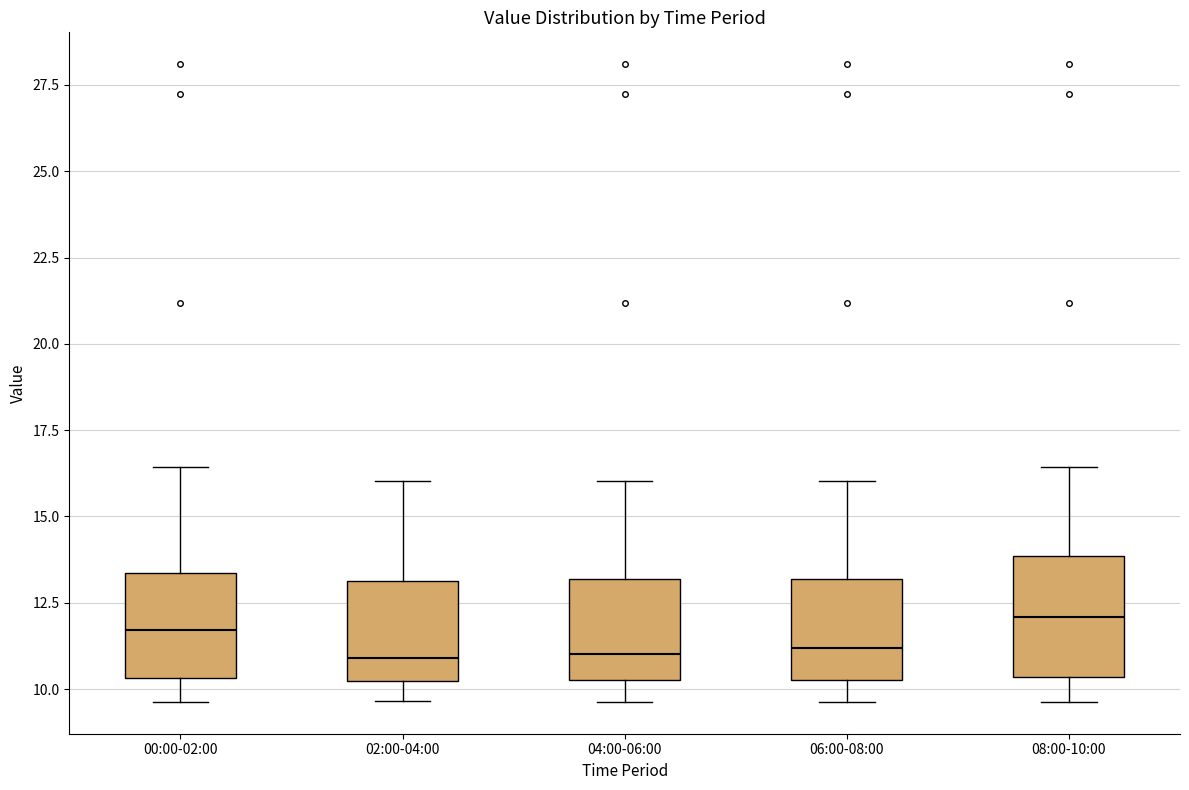

Reading left to right, read every box against the y-axis: the position of its median line, the range the box covers, and the ends of its whiskers. The values are not printed on the chart, so give them approximately, as read against the axis.

00:00-02:00: median 11.5, box 10.5 to 13.5, whiskers 9.5 to 16.5
02:00-04:00: median 11.0, box 10.0 to 13.0, whiskers 9.5 to 16.0
04:00-06:00: median 11.0, box 10.5 to 13.0, whiskers 9.5 to 16.0
06:00-08:00: median 11.0, box 10.5 to 13.0, whiskers 9.5 to 16.0
08:00-10:00: median 12.0, box 10.5 to 14.0, whiskers 9.5 to 16.5